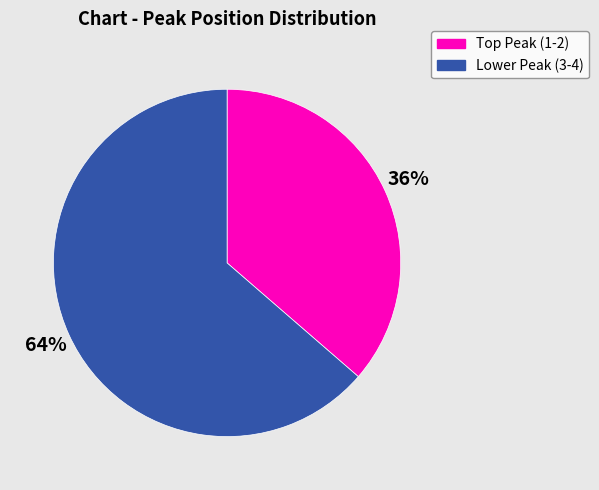

Does Lower Peak (3-4) represent more than half of the total?

Yes